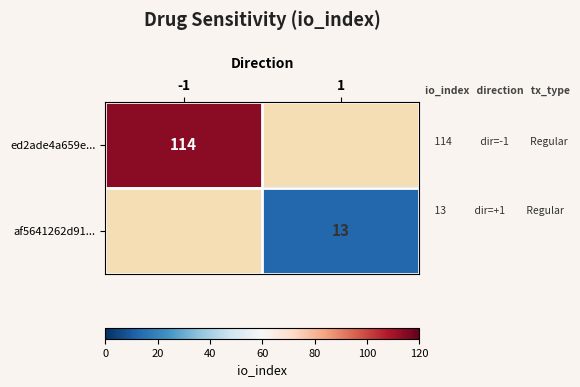

The value of af5641262d91... at 1 is 13. True or false?

True